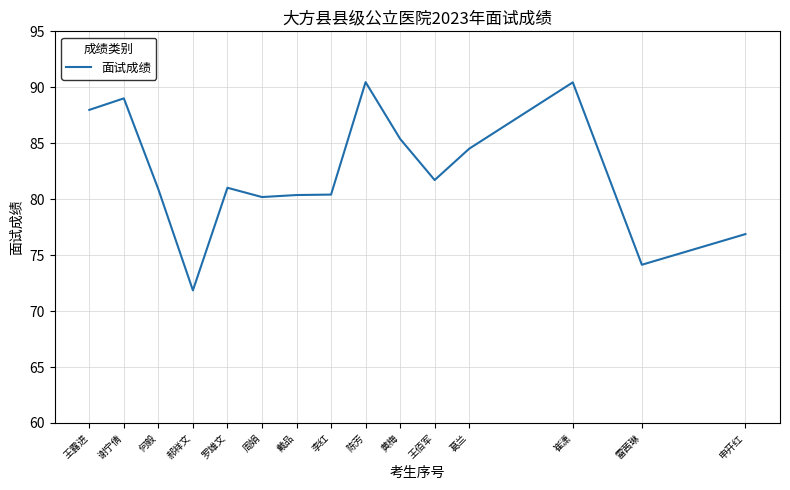

Which label corresponds to the smallest value in the chart?

郝祥文